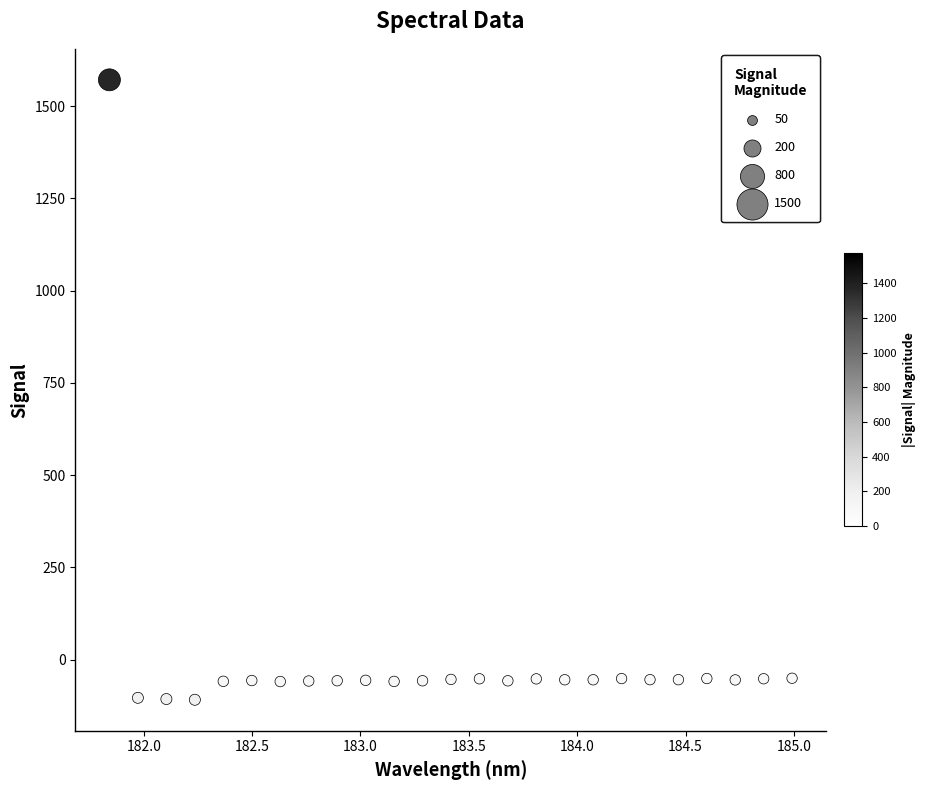

What is the range of X values (max minus min)?

3.1